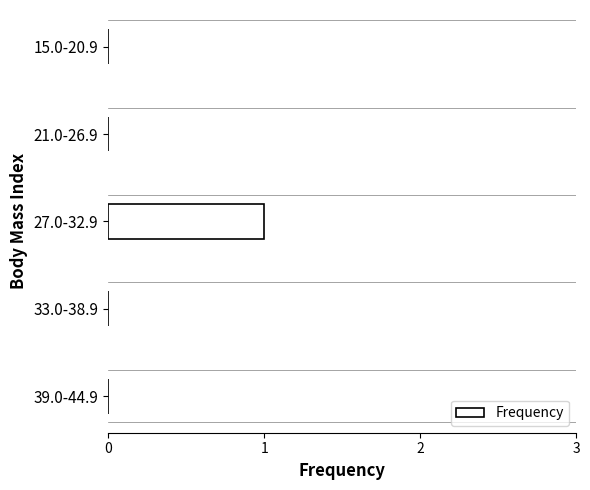

Reading bottom to top, extract all data points from this chart.

39.0-44.9=0	33.0-38.9=0	27.0-32.9=1	21.0-26.9=0	15.0-20.9=0